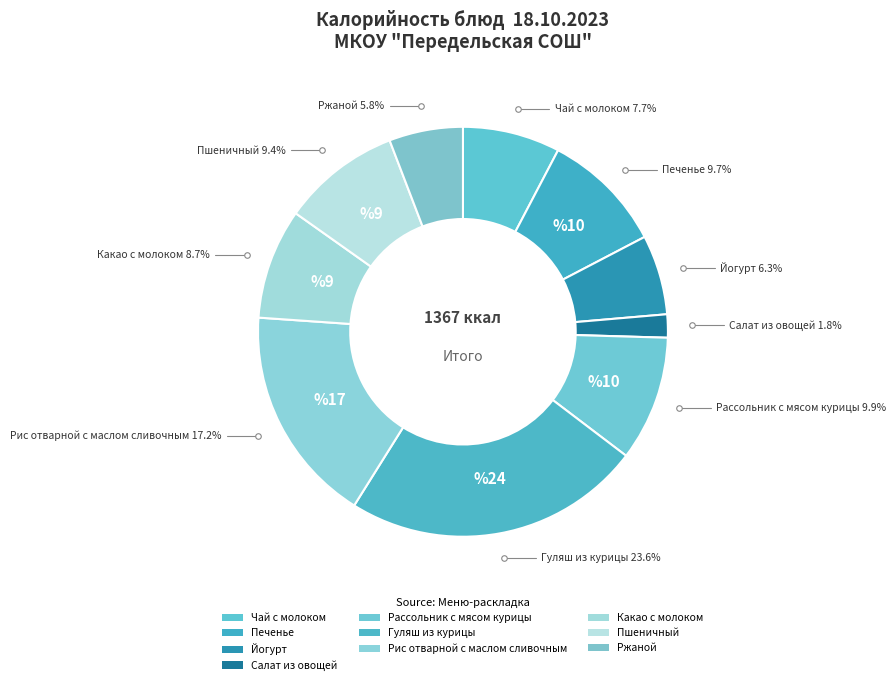

To the nearest percent, what portion does Печенье represent?

10%